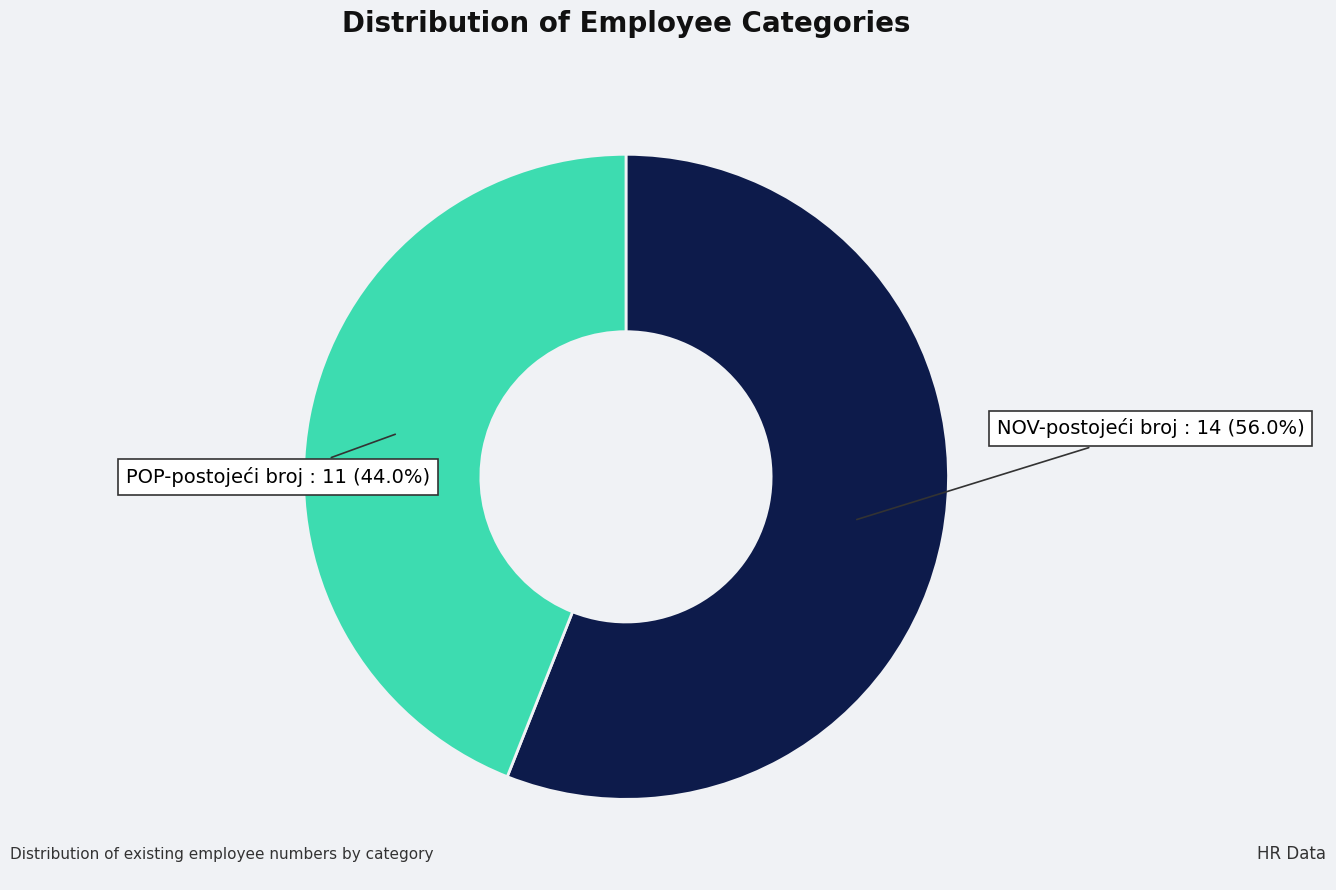

Is there a majority slice in this chart?

Yes